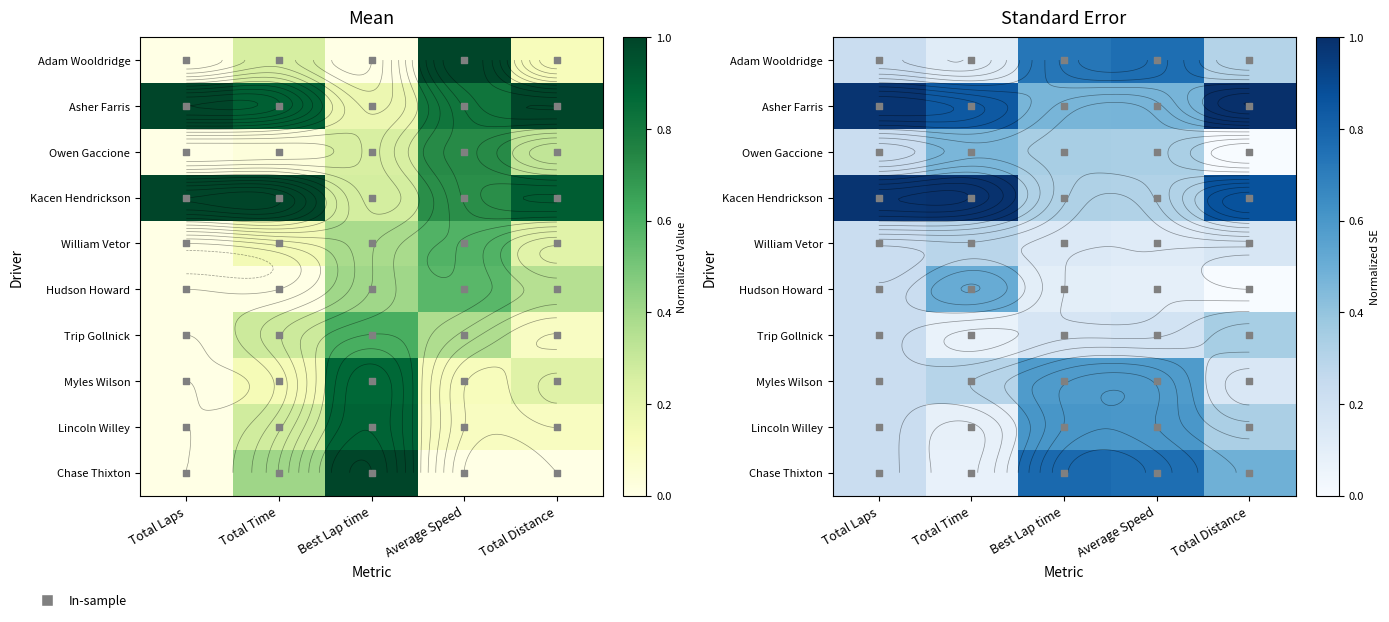

What is the total value across all series at Average Speed?

4.2